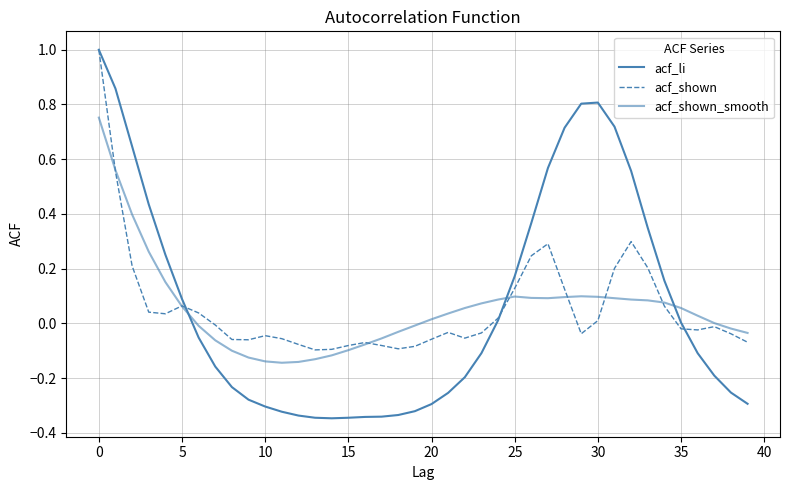

Which series has the widest spread of values?

acf_li